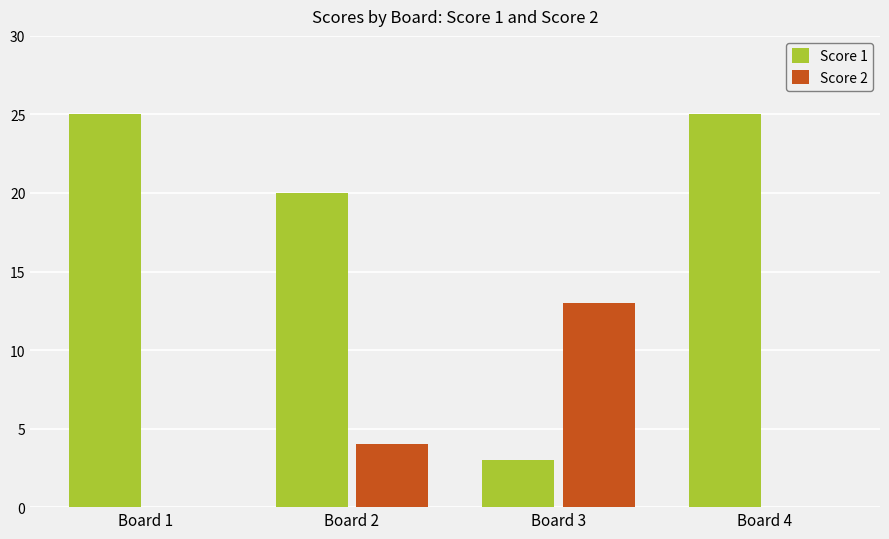

What are all the series names shown in the legend?

Score 1, Score 2